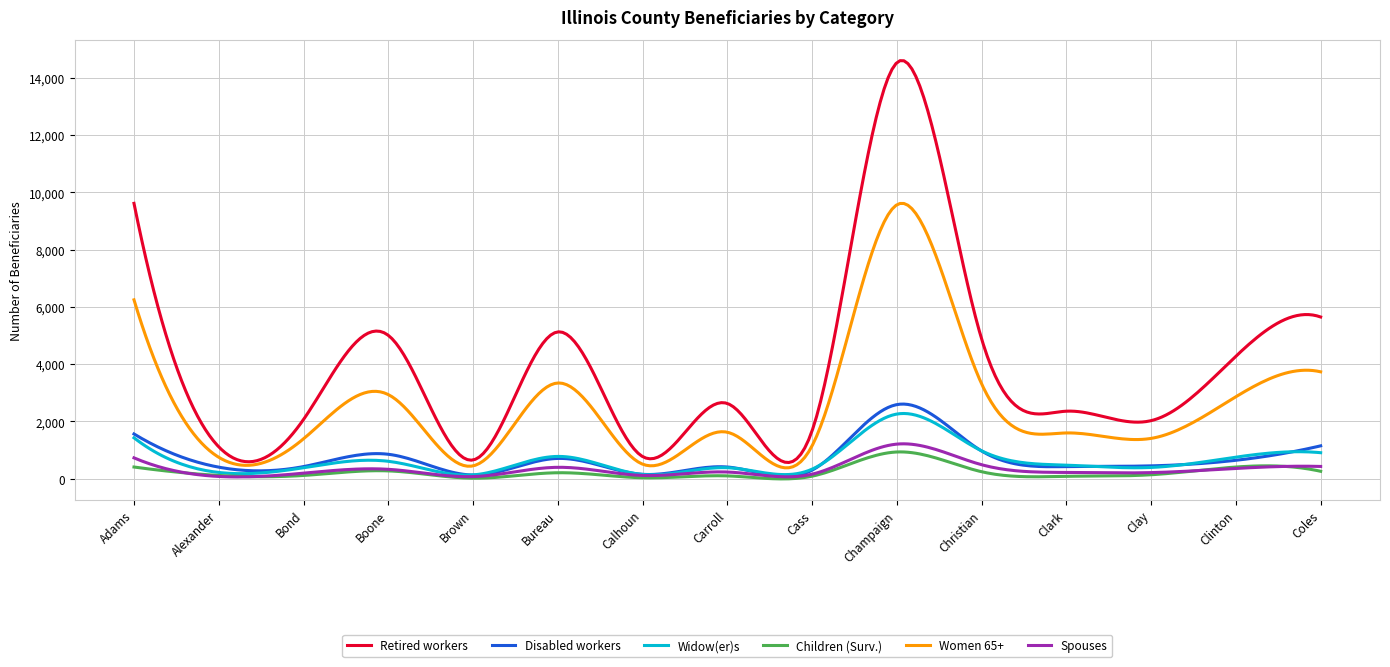

How many series are shown in this chart?

6